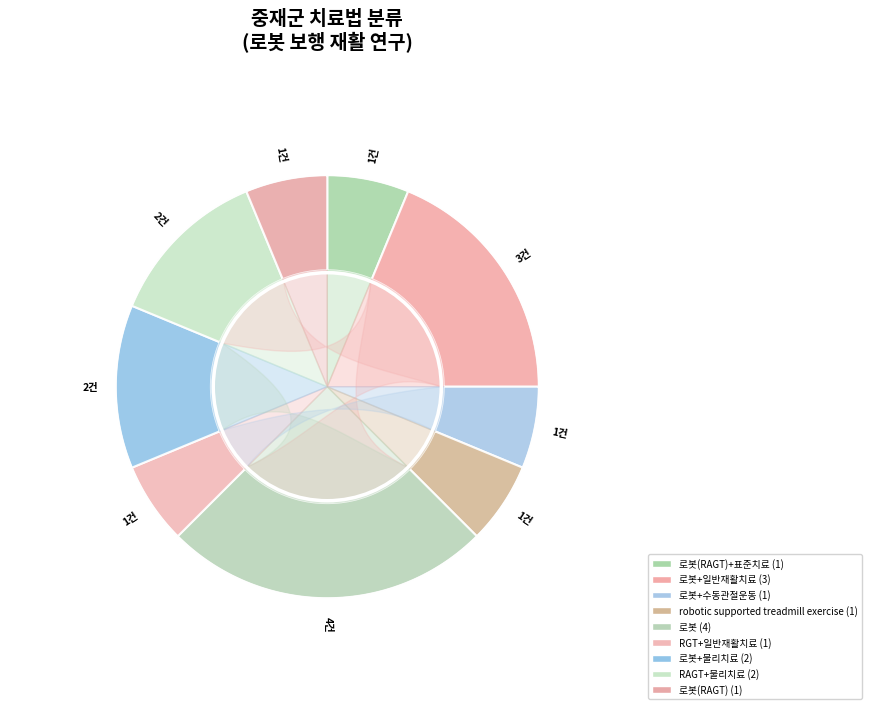

Does any single category account for the majority?

No